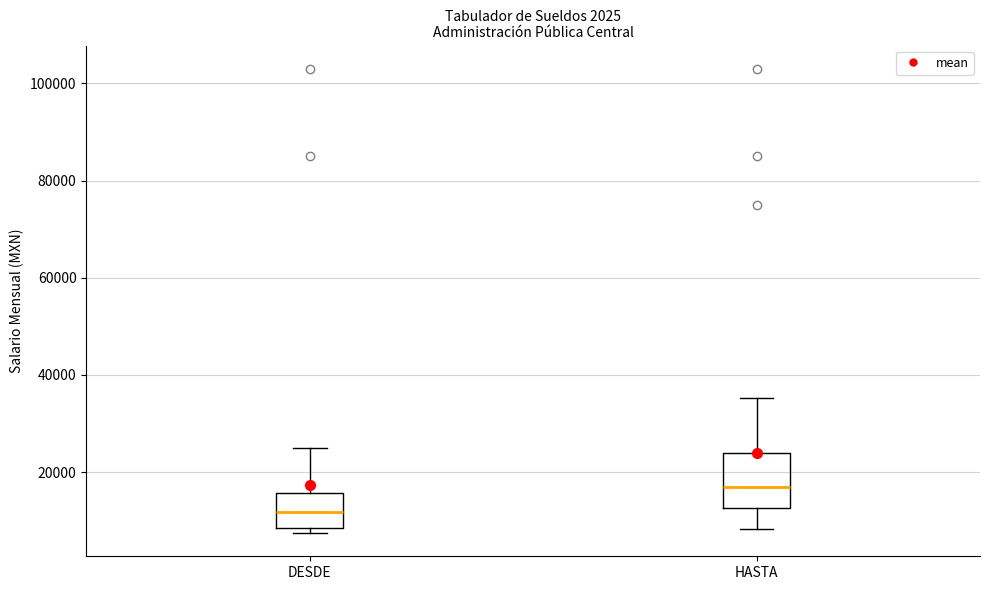

Which box is the tallest, from its lower edge to its upper edge?

HASTA